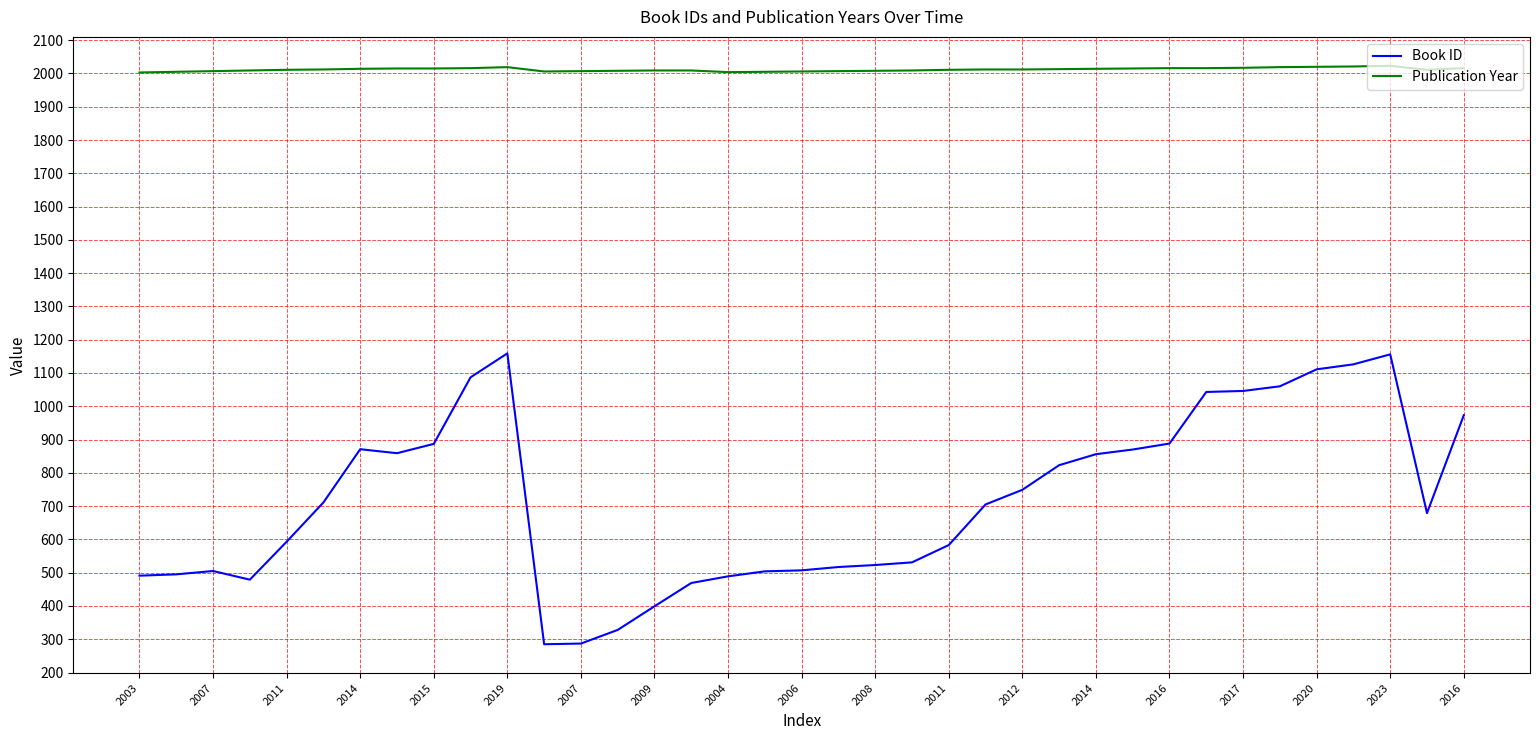

Rank the series by their maximum value, from highest to lowest.

Publication Year, Book ID